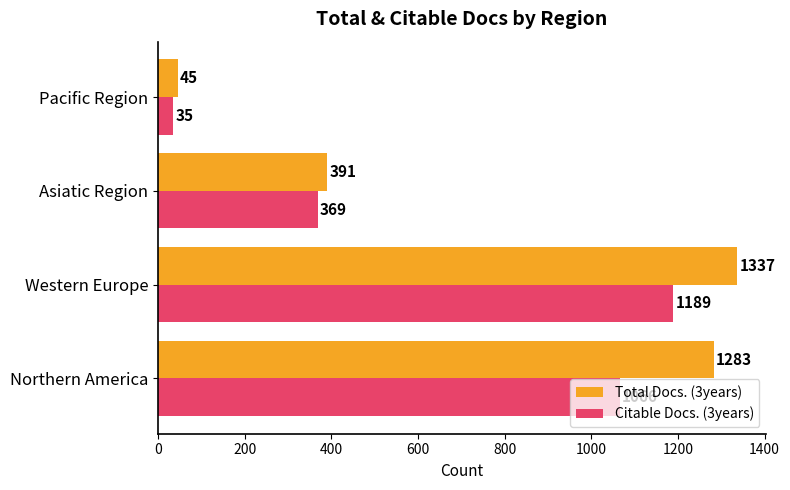

Which series has the largest total across all categories?

Total Docs. (3years)